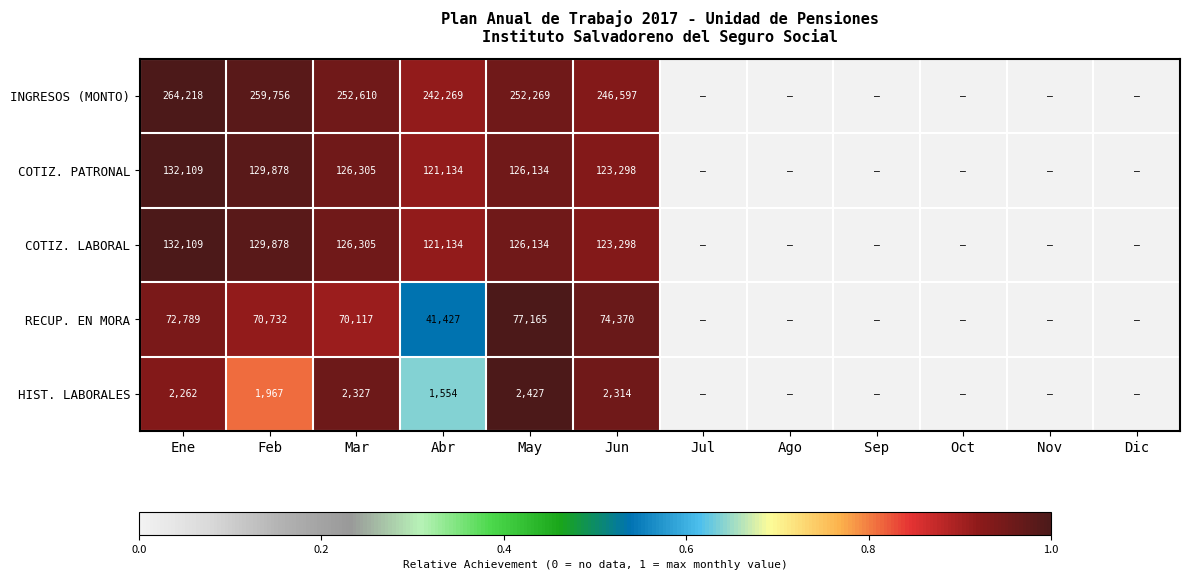

What is the total value across all series at May?

584129